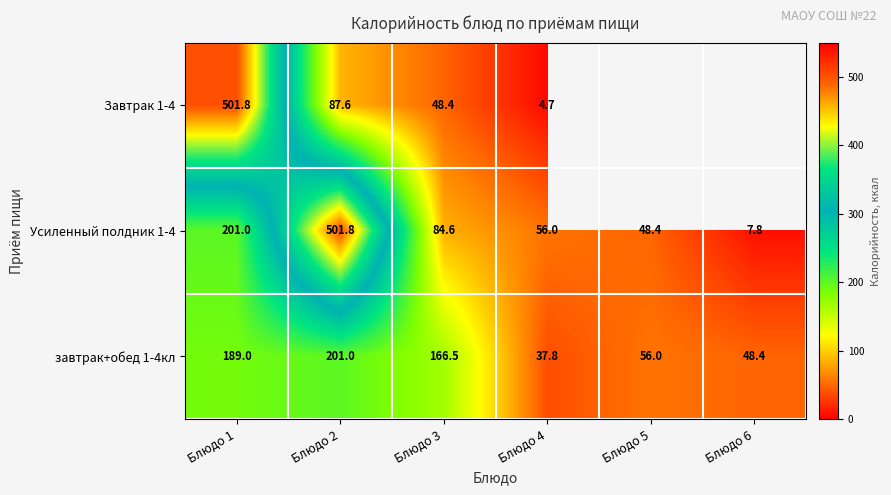

Is the value of завтрак+обед 1-4кл at Блюдо 1 greater than the value of Усиленный полдник 1-4 at Блюдо 3?

Yes